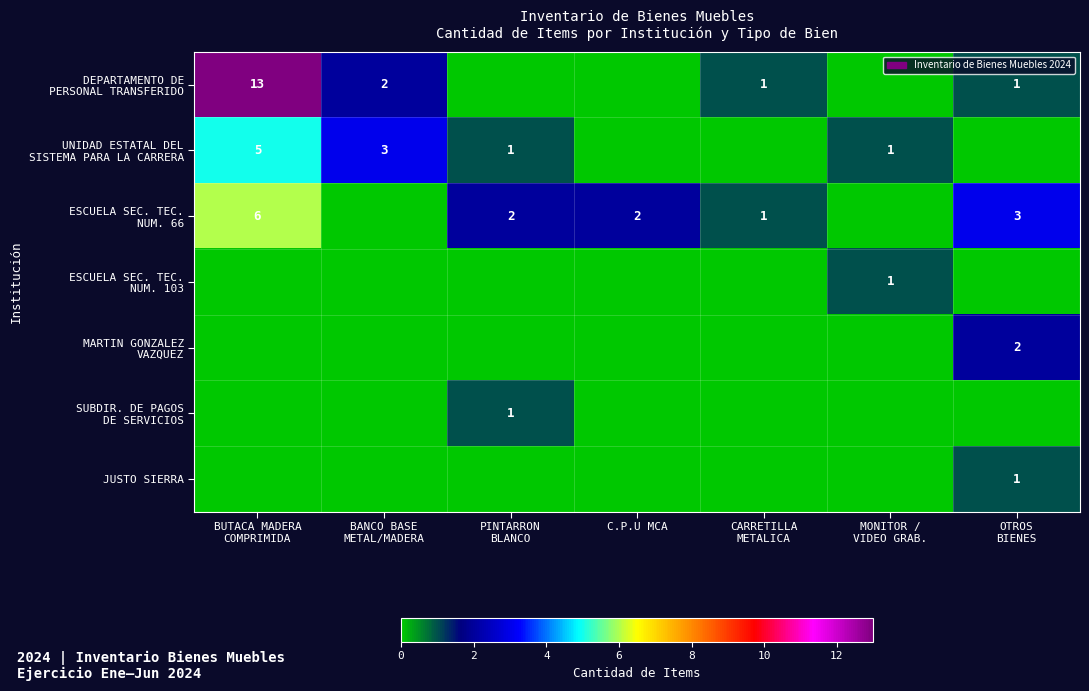

Count the ESCUELA SEC. TEC. NUM. 103 values in the range 0 to 1.

7